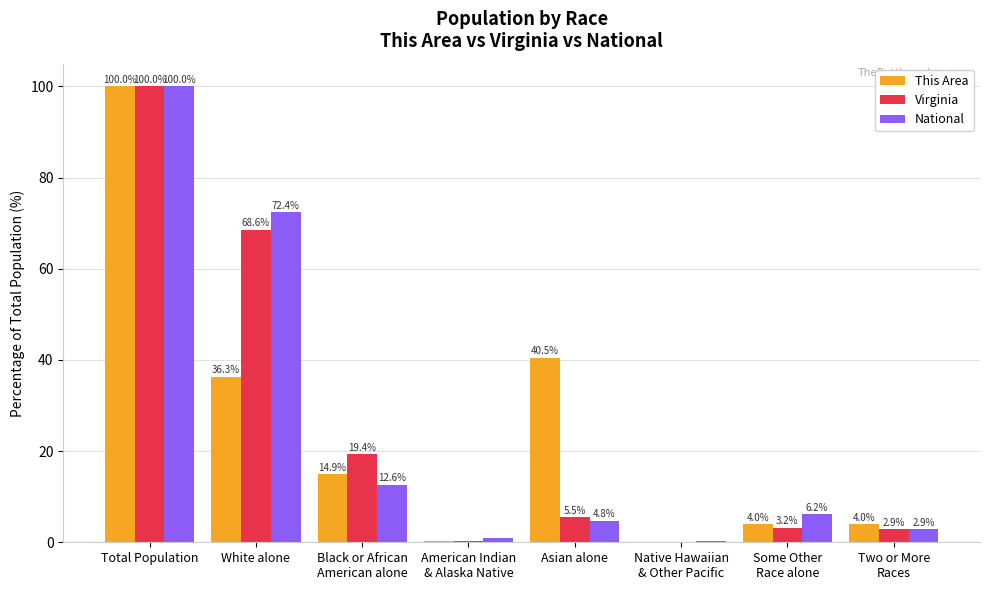

What is the sum of the Virginia values at Asian alone and Native Hawaiian
& Other Pacific?

5.6